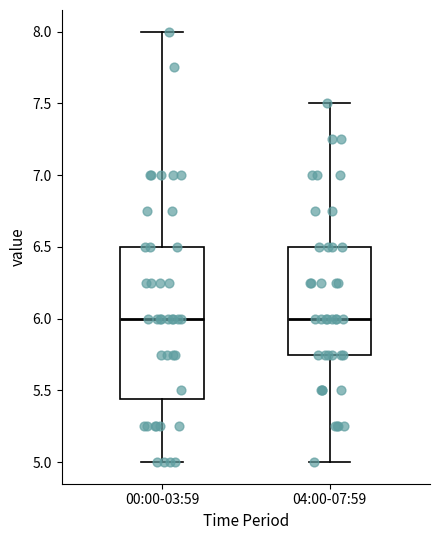

Reading left to right, transcribe this box plot: for each box, give where its median line is, the range the box spans, and where its two whiskers end, as read against the y-axis. The values are not printed on the chart, so give them approximately, as read against the axis.

00:00-03:59: median 6.00, box 5.45 to 6.50, whiskers 5.00 to 8.00
04:00-07:59: median 6.00, box 5.75 to 6.50, whiskers 5.00 to 7.50